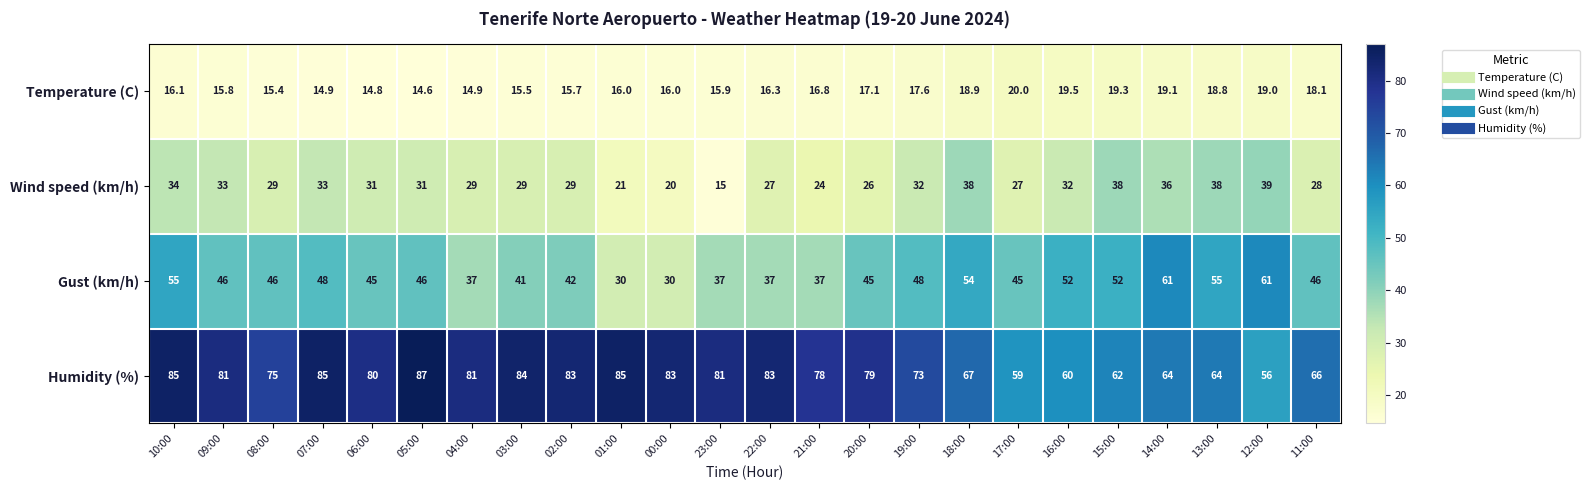

Which series has the largest total across all categories?

Humidity (%)